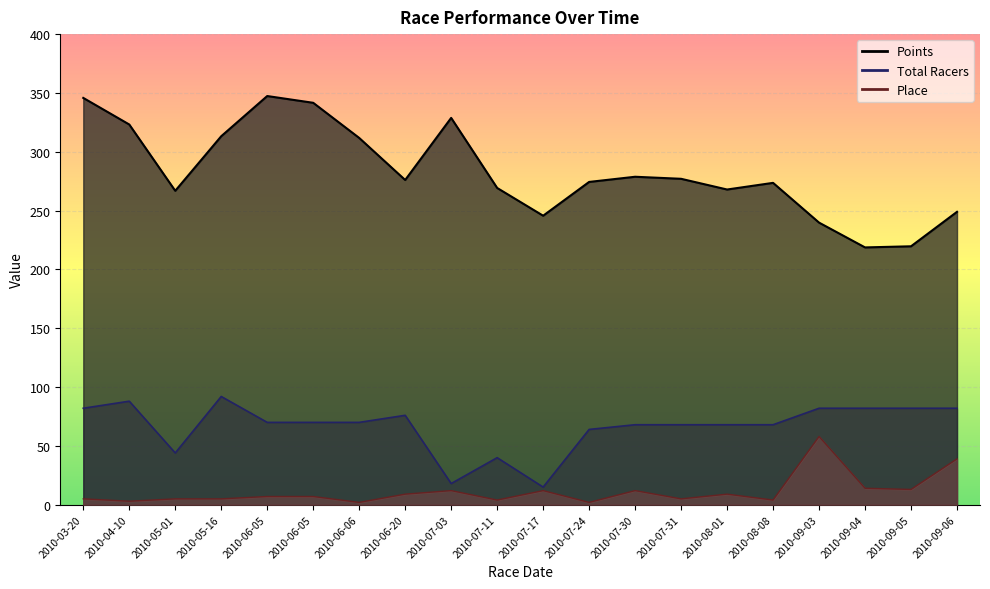

What is the average value of the Total Racers series?

66.5